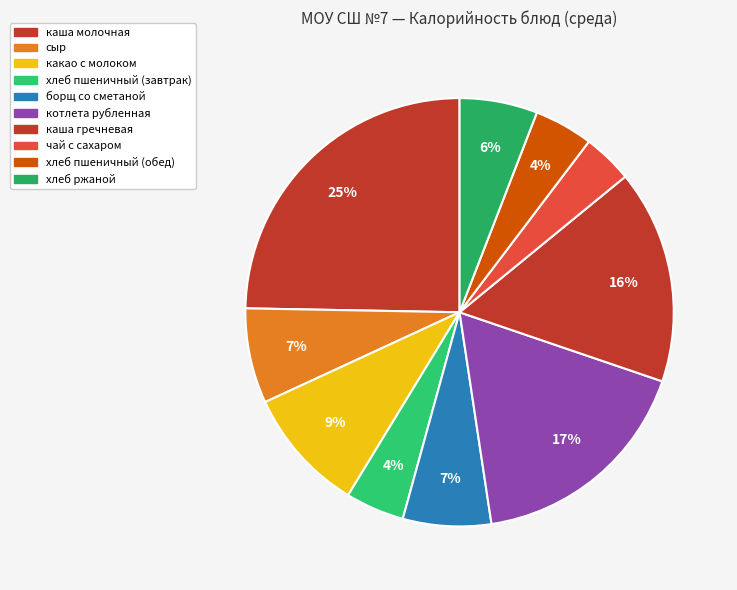

Does котлета рубленная represent more than half of the total?

No